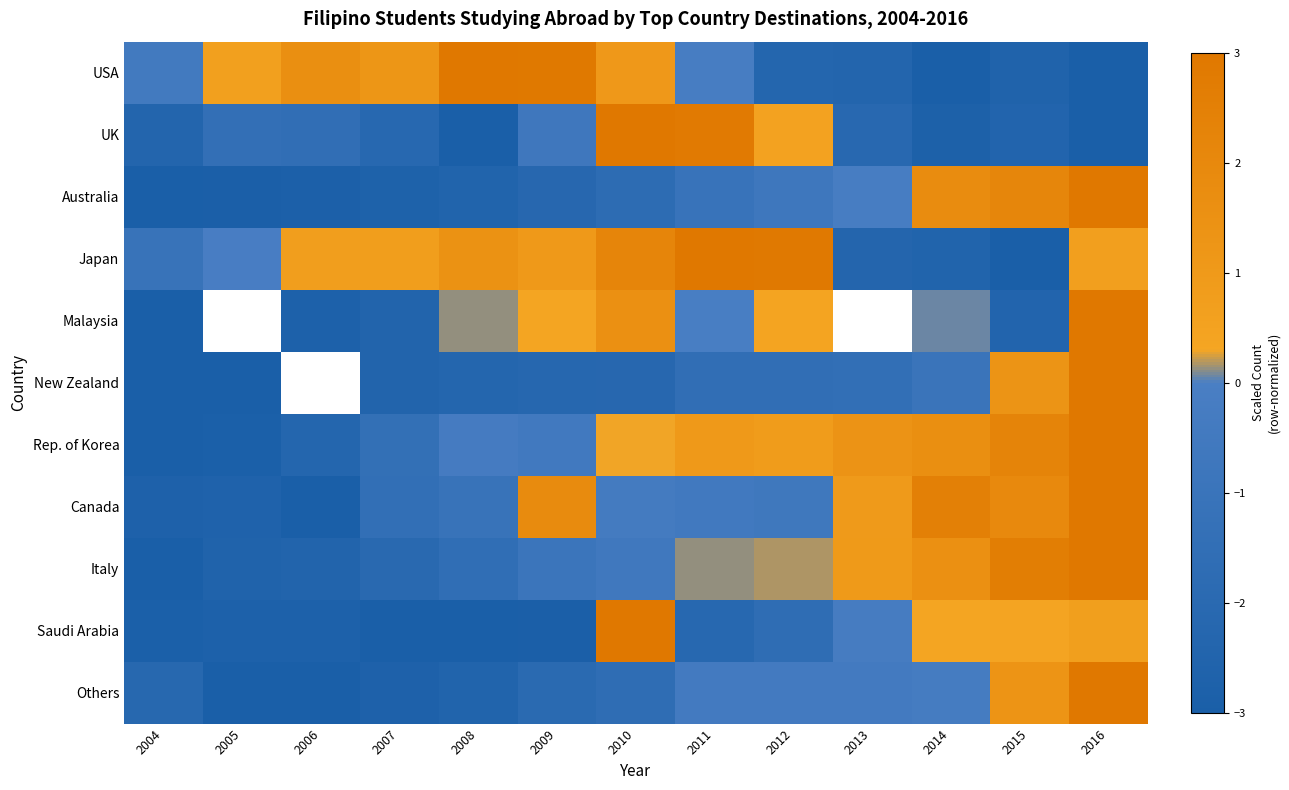

Rank the categories by UK value from highest to lowest.

2010, 2011, 2012, 2009, 2005, 2006, 2013, 2007, 2004, 2015, 2014, 2008, 2016